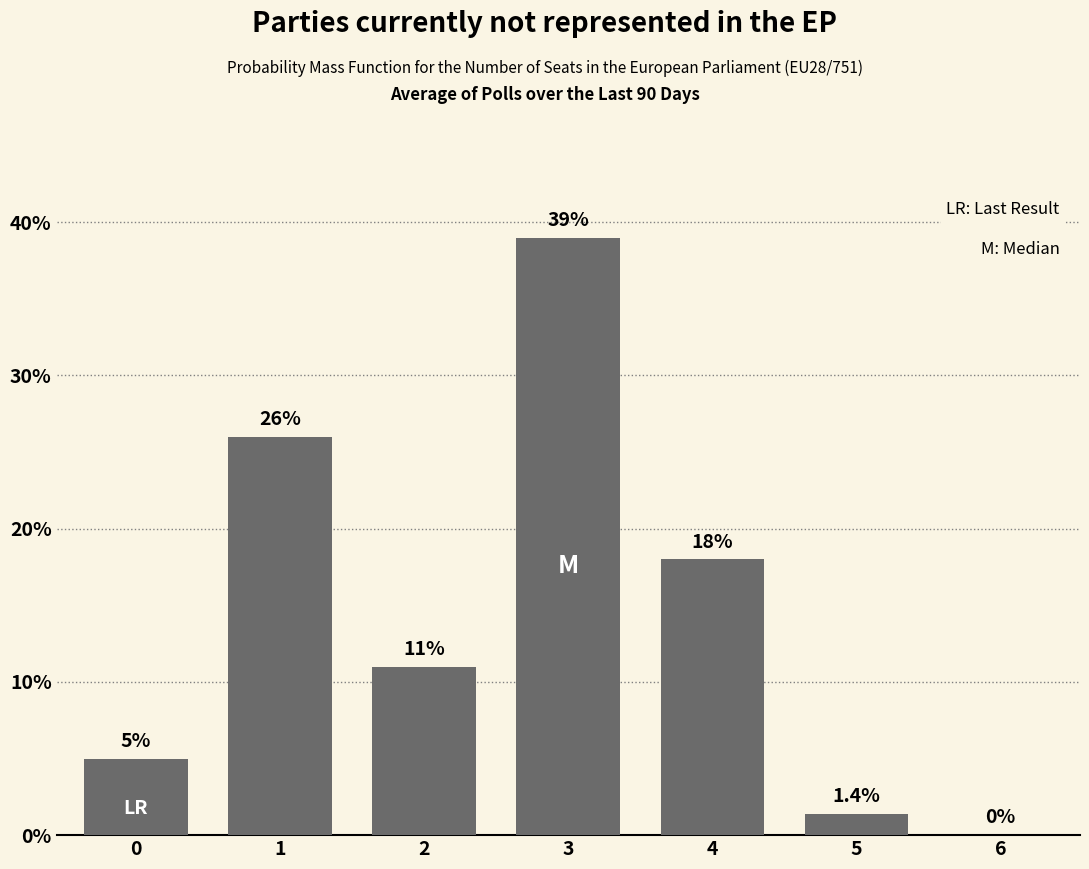

Reading left to right, list all the values displayed in this chart.

0=5.0	1=26.0	2=11.0	3=39.0	4=18.0	5=1.4	6=0.0